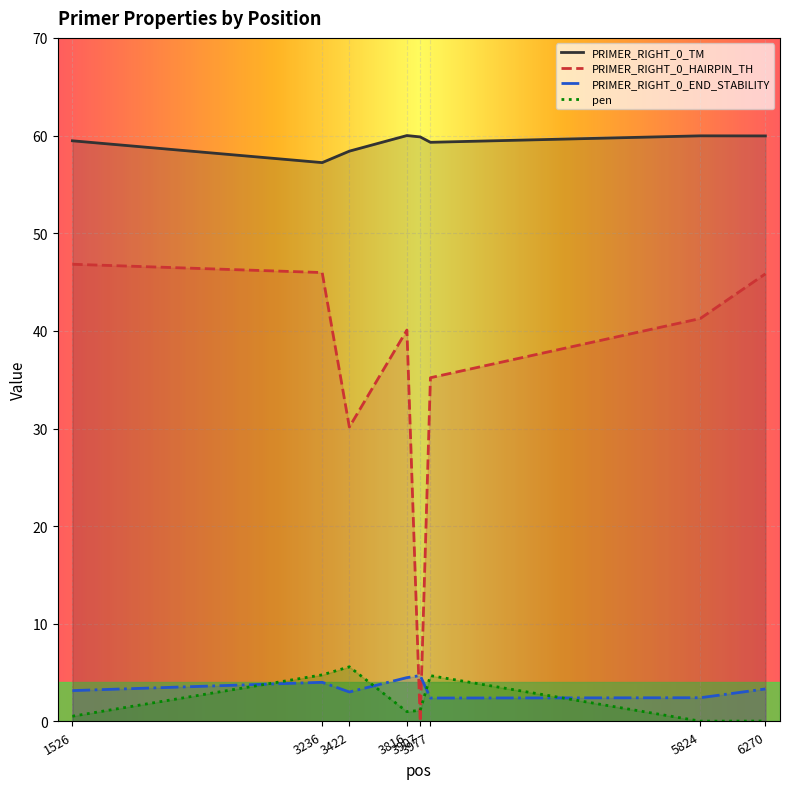

In PRIMER_RIGHT_0_TM, how many points are lower than both neighbors (excluding endpoints)?

2